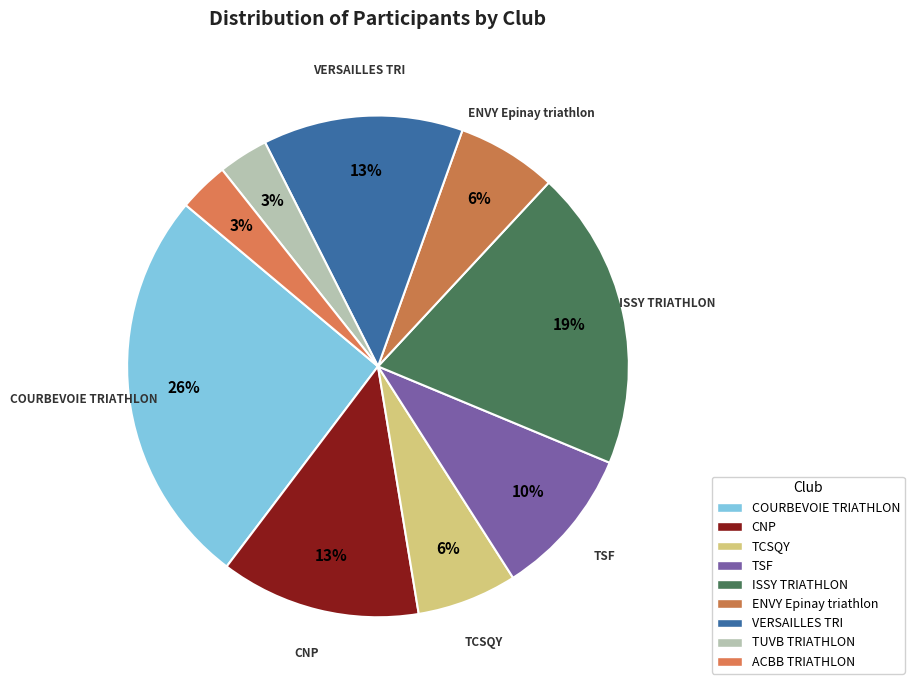

Which has a higher value, ISSY TRIATHLON or COURBEVOIE TRIATHLON?

COURBEVOIE TRIATHLON